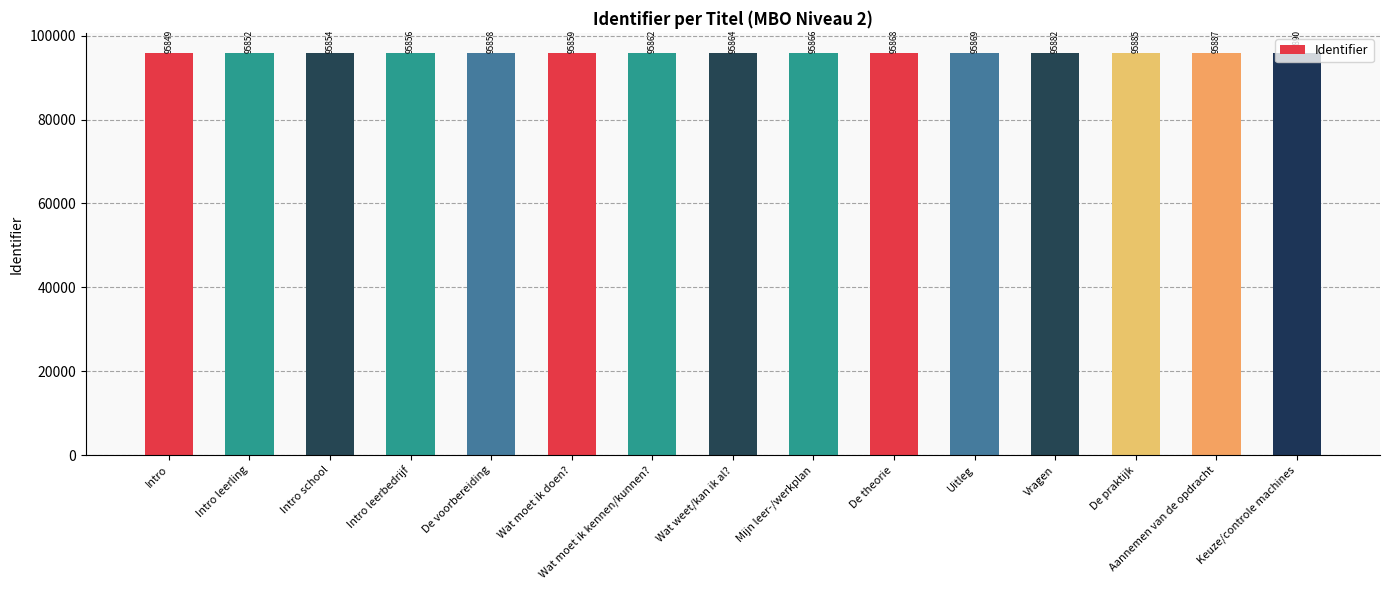

Which has a higher value, De praktijk or Intro leerbedrijf?

De praktijk